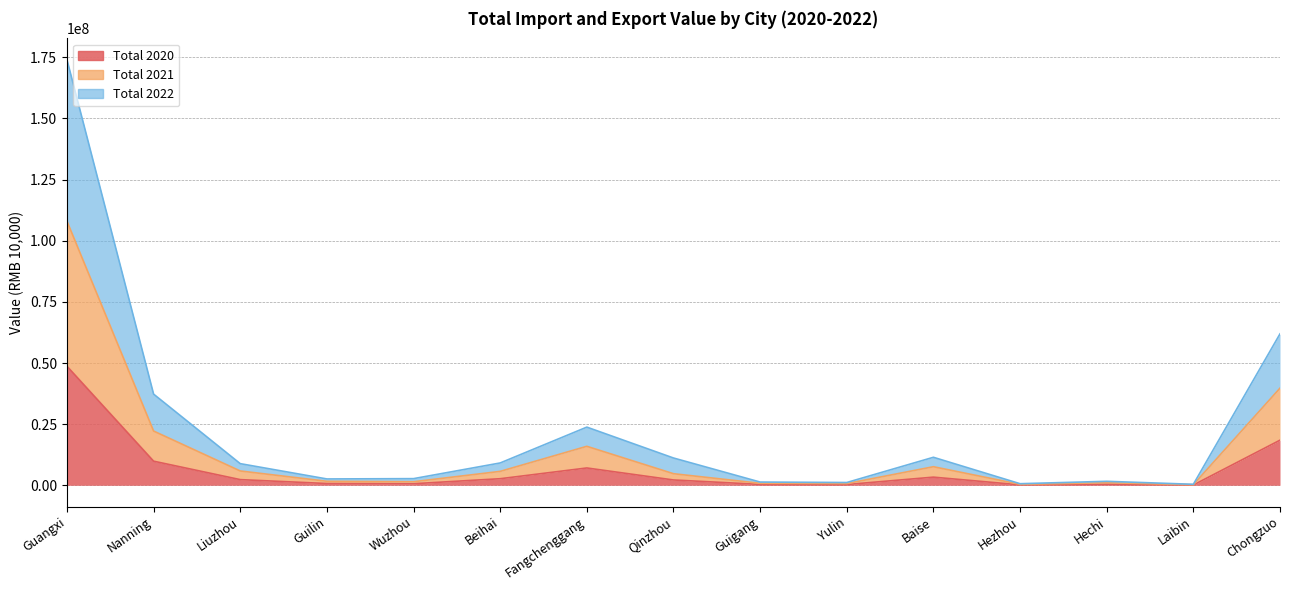

True or false: Total 2021 and Total 2022 intersect in this chart.

False